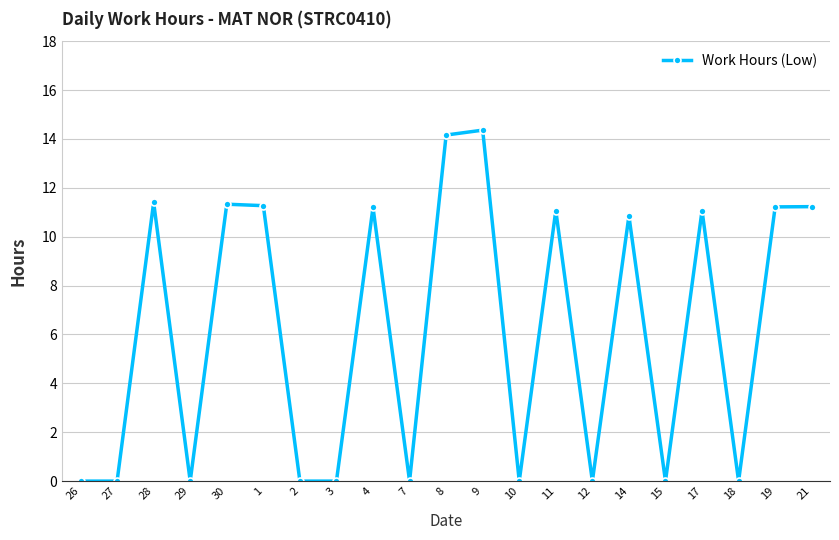

Between 8 and 21, which is larger?

8